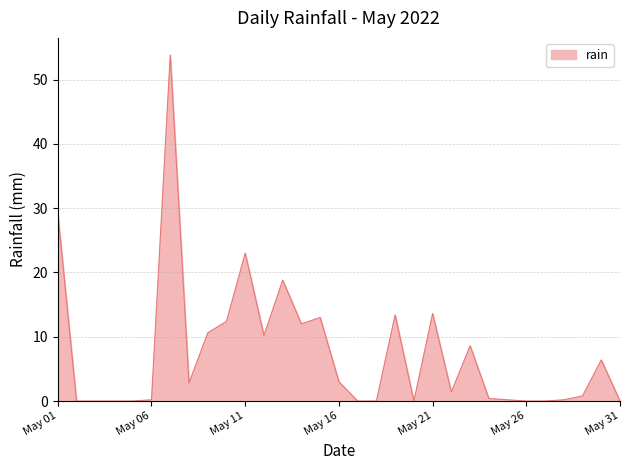

What is the difference between the maximum and minimum values?

53.8